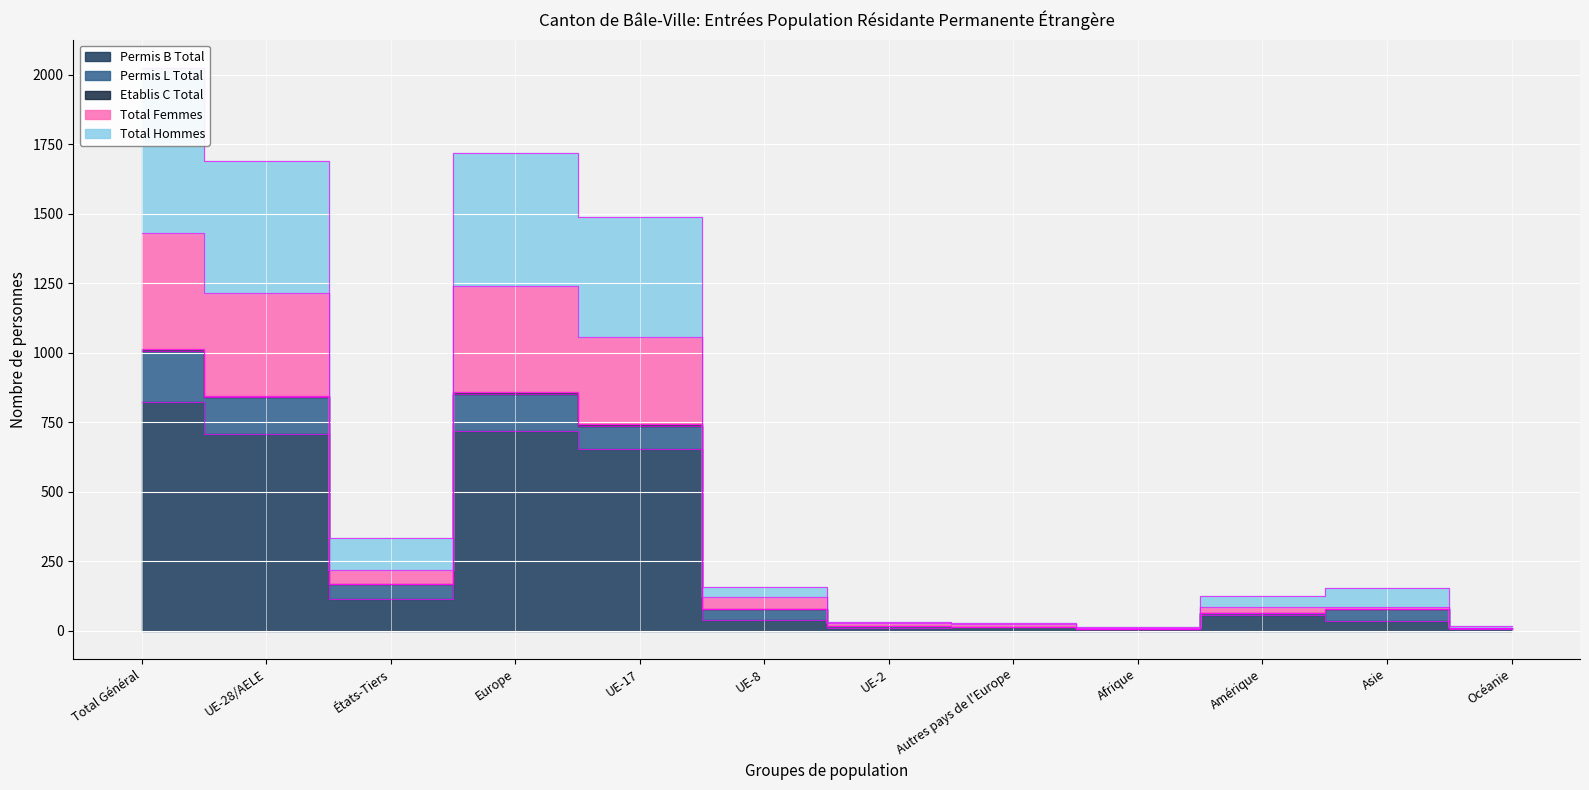

True or false: Etablis C Total and Permis B Total intersect in this chart.

False